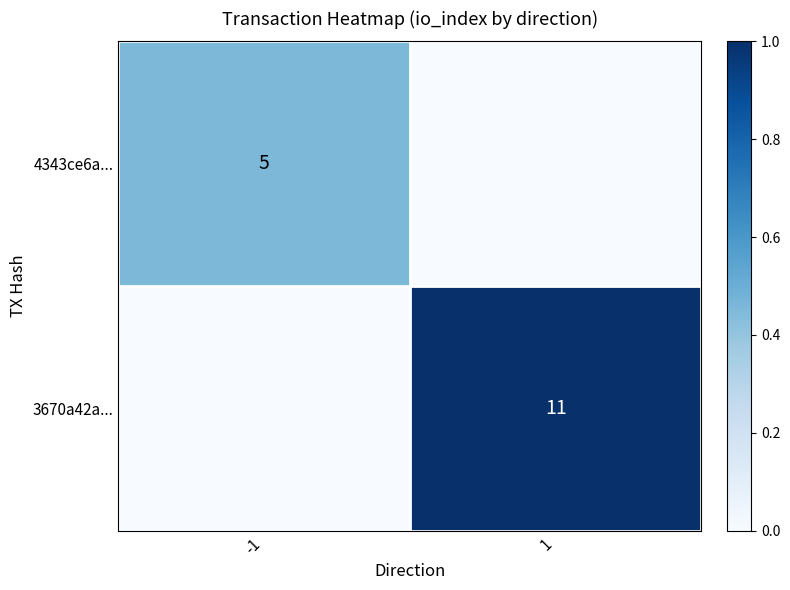

The value of 3670a42a... at 1 is 7. True or false?

False